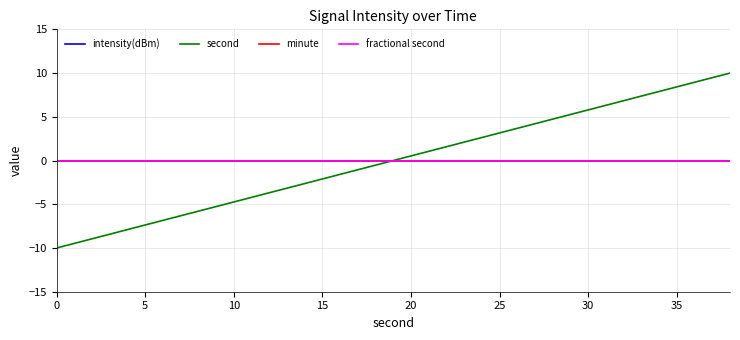

Does the chart have visible grid lines?

Yes